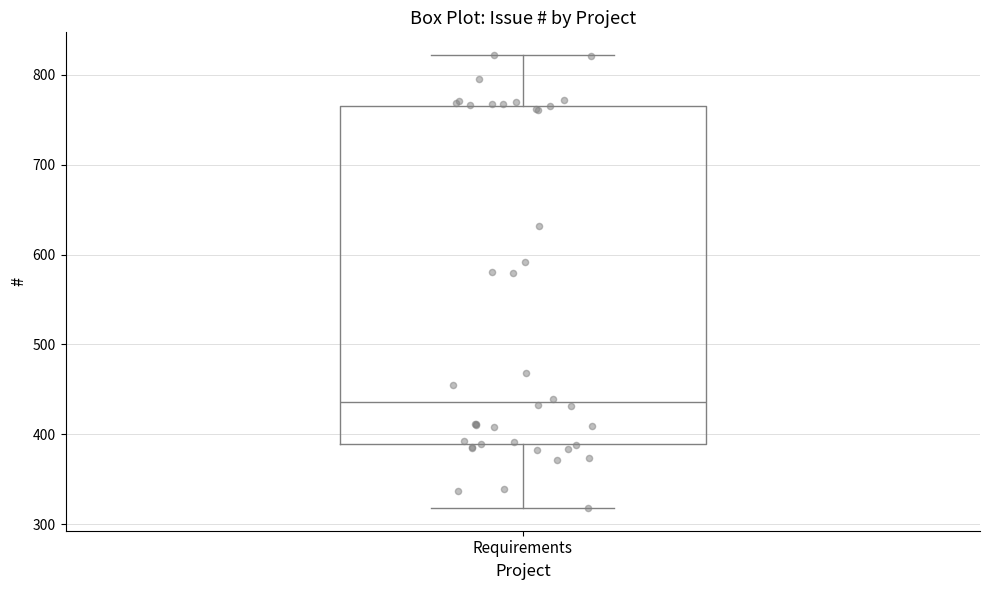

Where does the median line of the box for Requirements sit on the y-axis? The values are not printed on the chart, so give them approximately, as read against the axis.

440